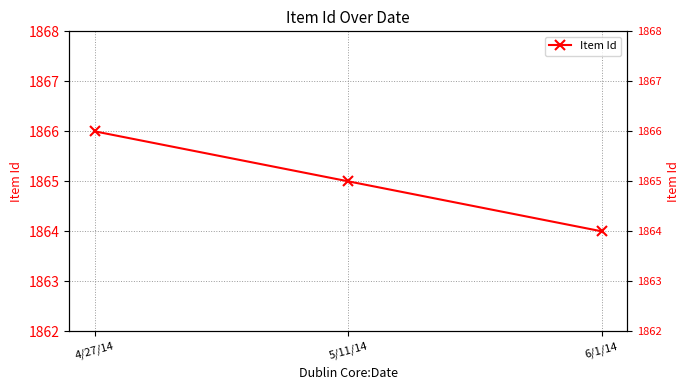

List the labels in order of value, smallest first.

6/1/14, 5/11/14, 4/27/14